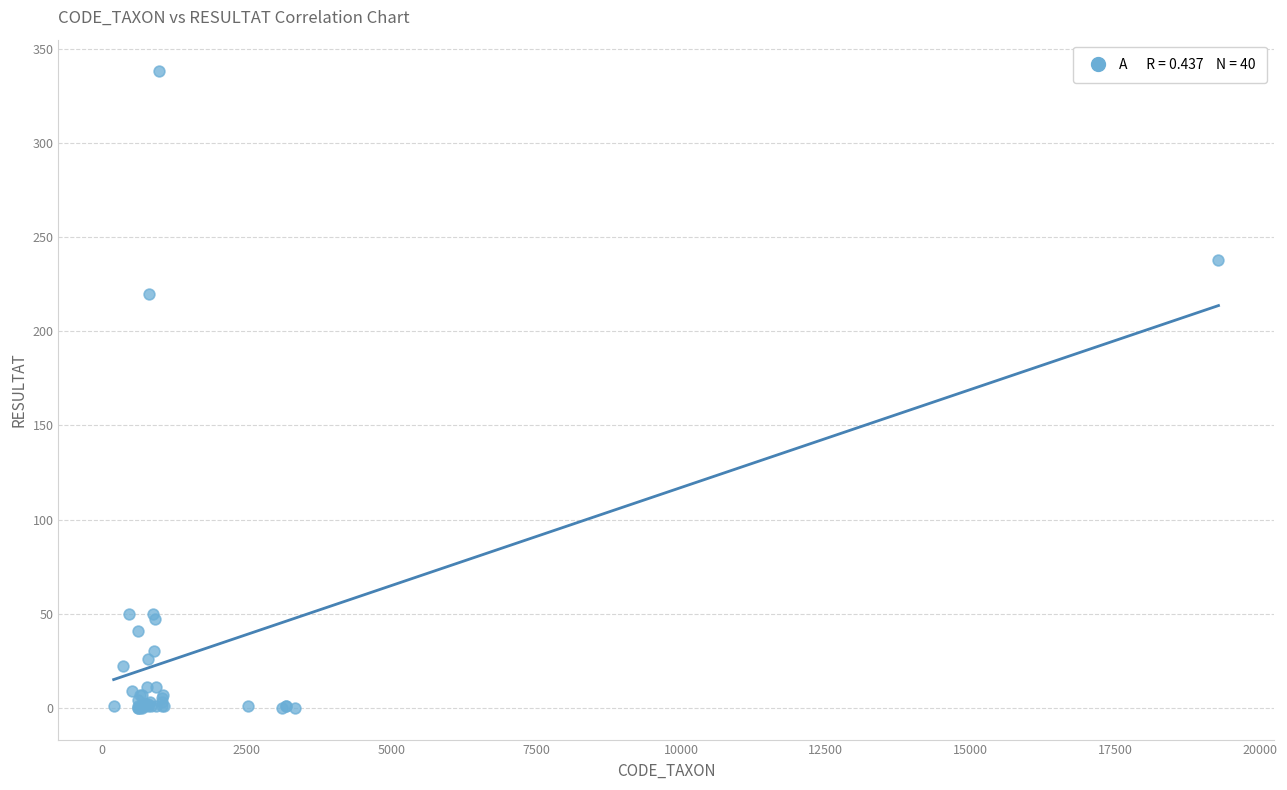

What Y value in the scatter plot is closest to 169?

220